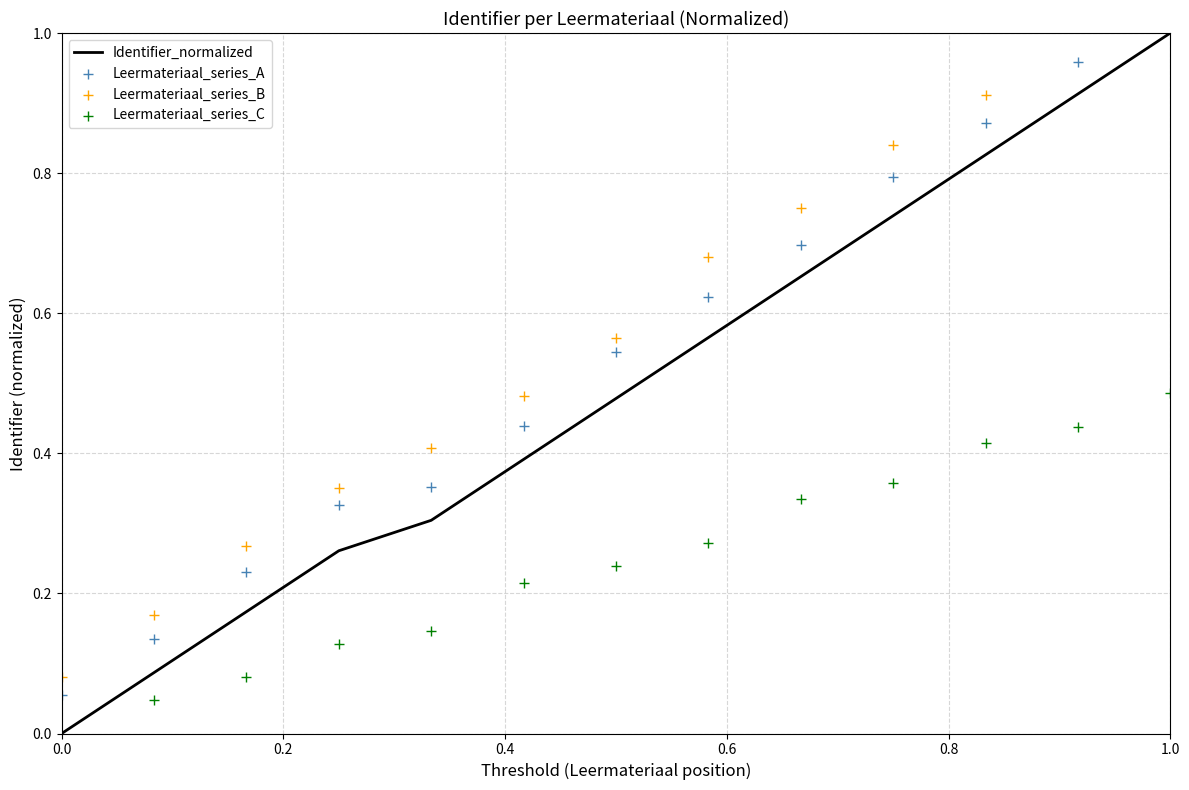

Is the value of Identifier_normalized at 0.8 greater than the value of Leermateriaal_series_A at 8?

No